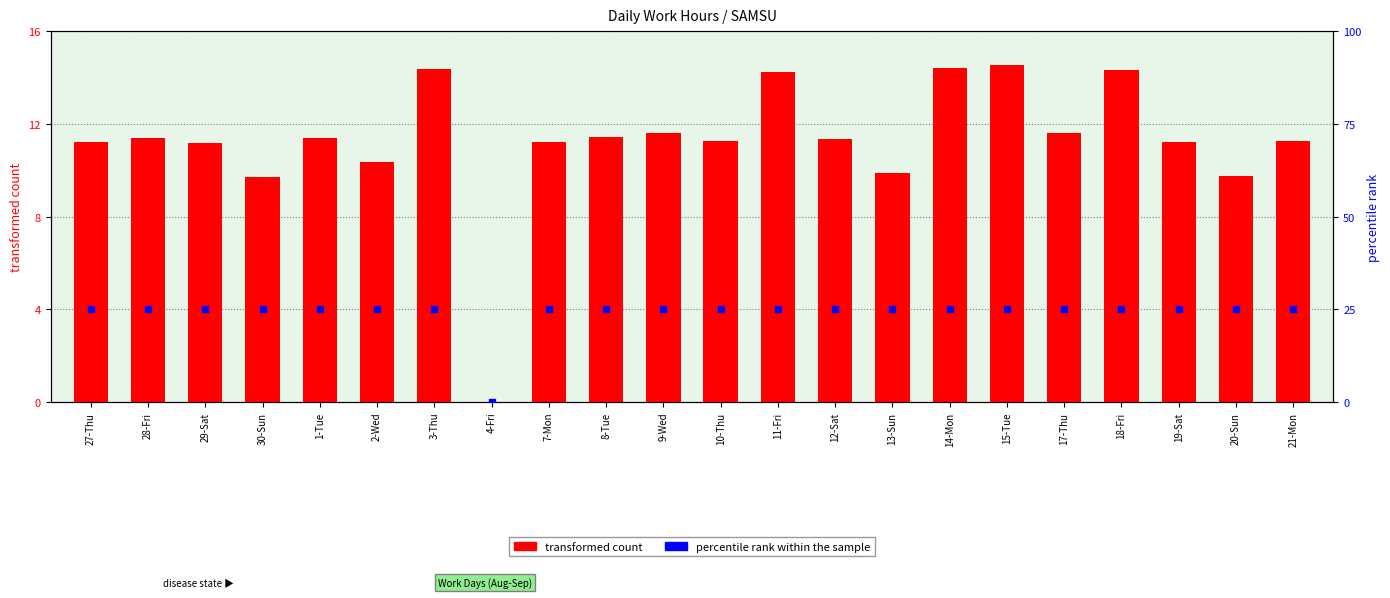

Which series has the largest Y range (max minus min)?

percentile rank within the sample